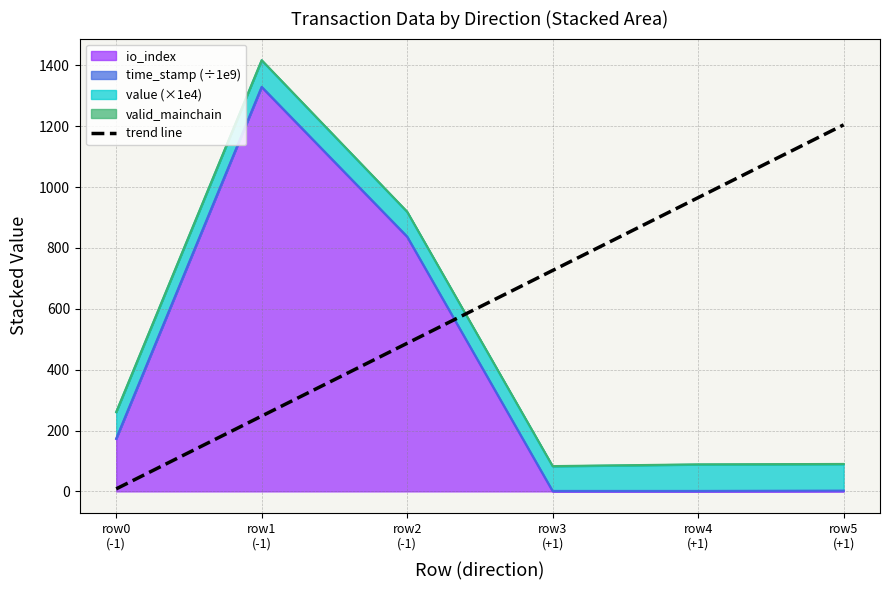

What is the approximate value at row3
(+1)?

726.1